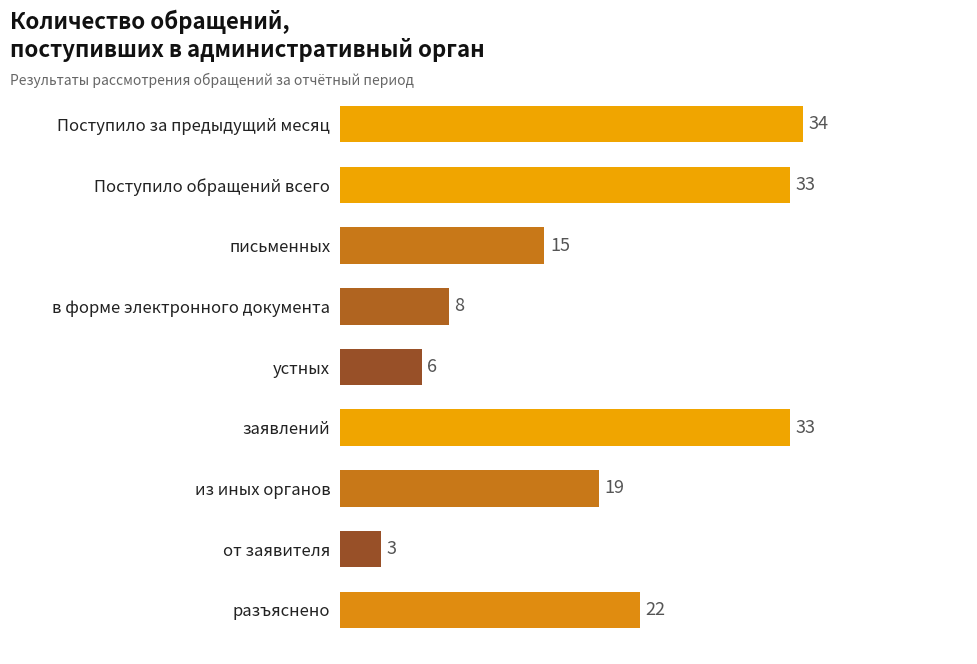

Is it true that the value at письменных is 15?

True